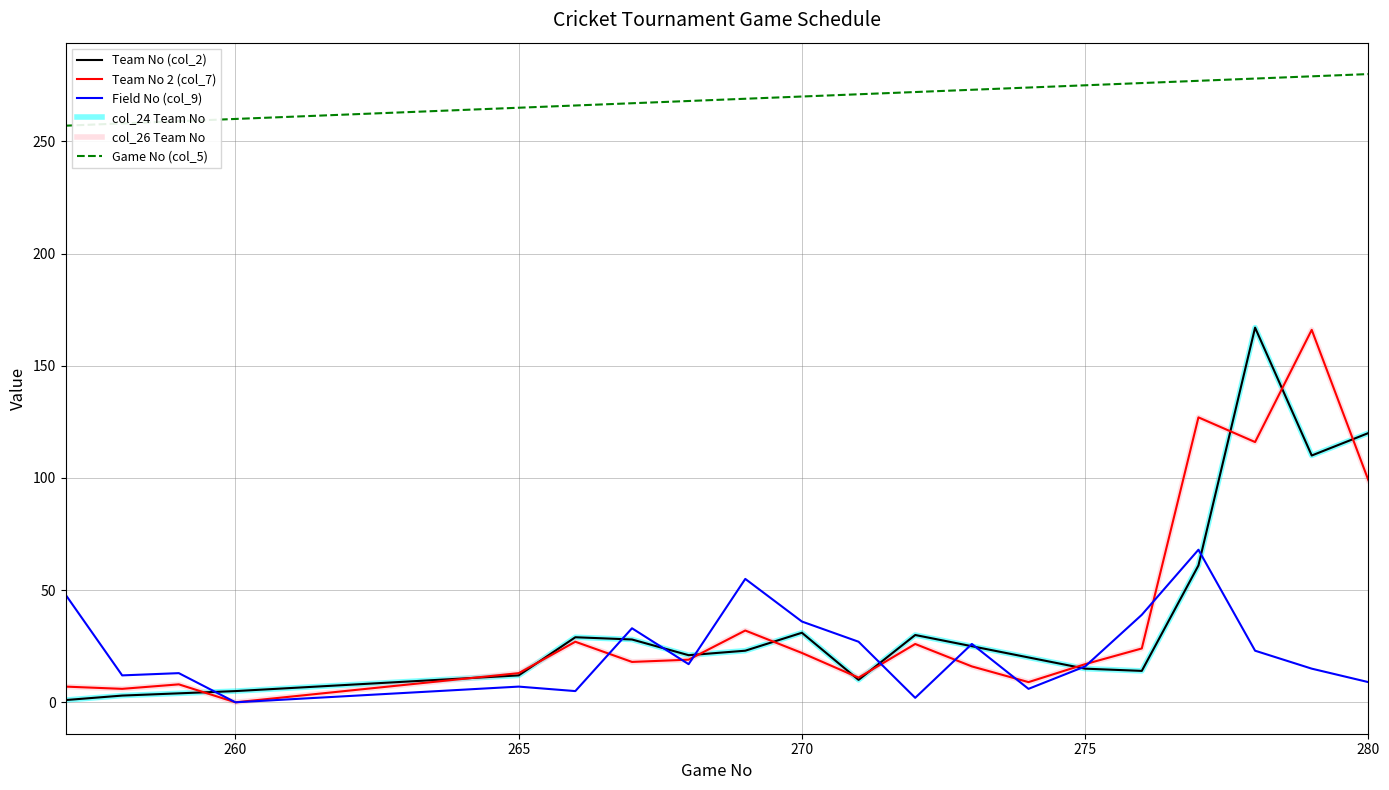

Does the chart display data point markers on the line(s)?

No